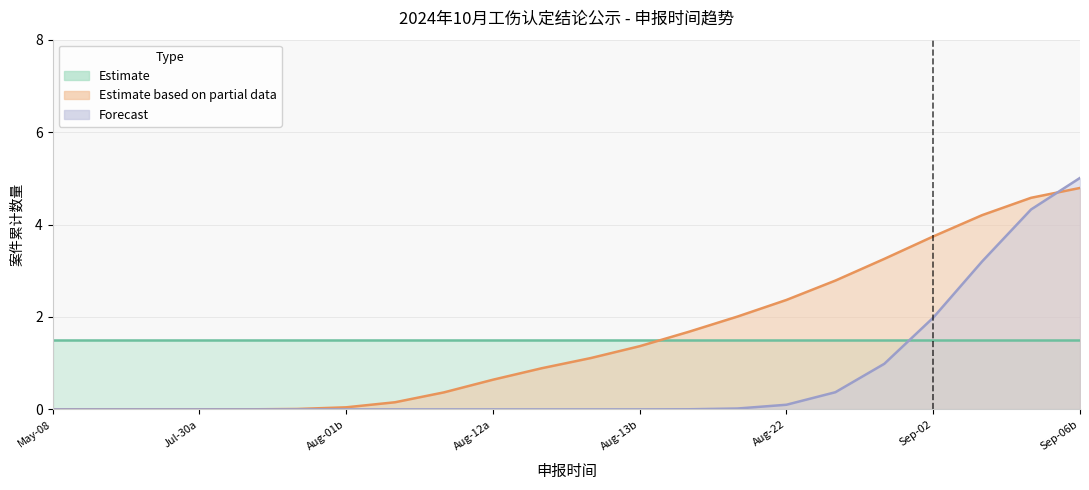

Rank the categories by Forecast value from lowest to highest.

20240508, 20240705, 20240723, 20240730, 20240730, 20240801, 20240801, 20240806, 20240807, 20240812, 20240812, 20240813, 20240813, 20240819, 20240821, 20240822, 20240826, 20240826, 20240902, 20240904, 20240906, 20240906